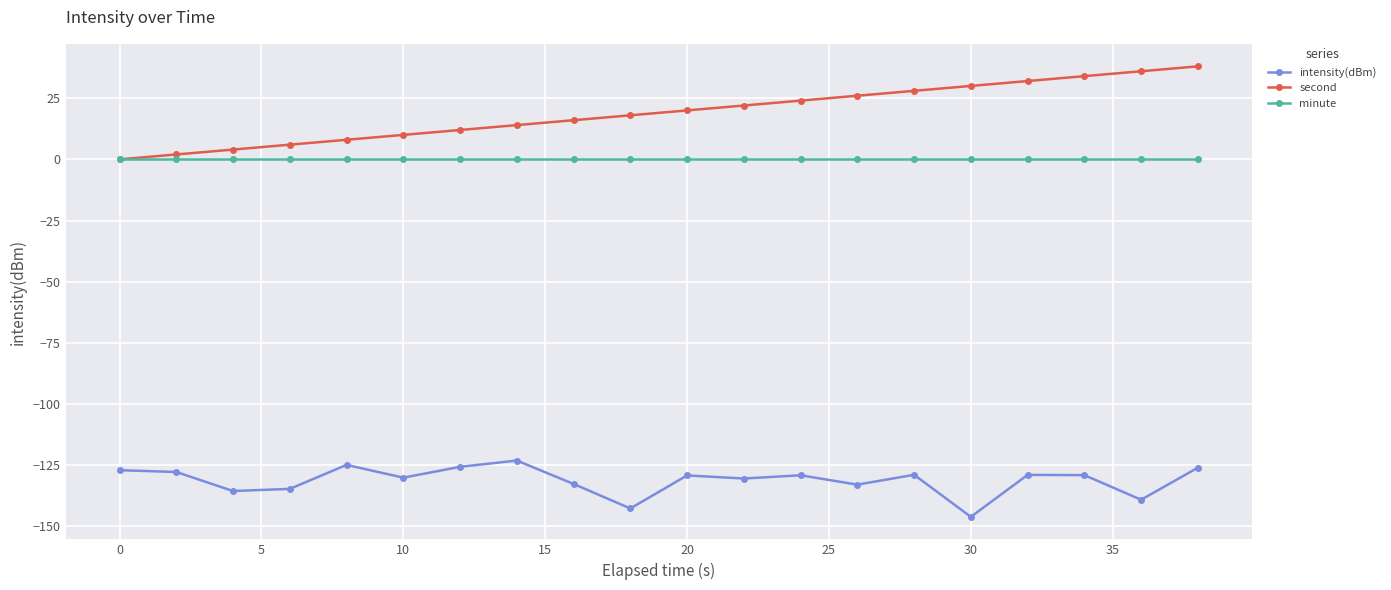

True or false: intensity(dBm) and minute intersect in this chart.

False